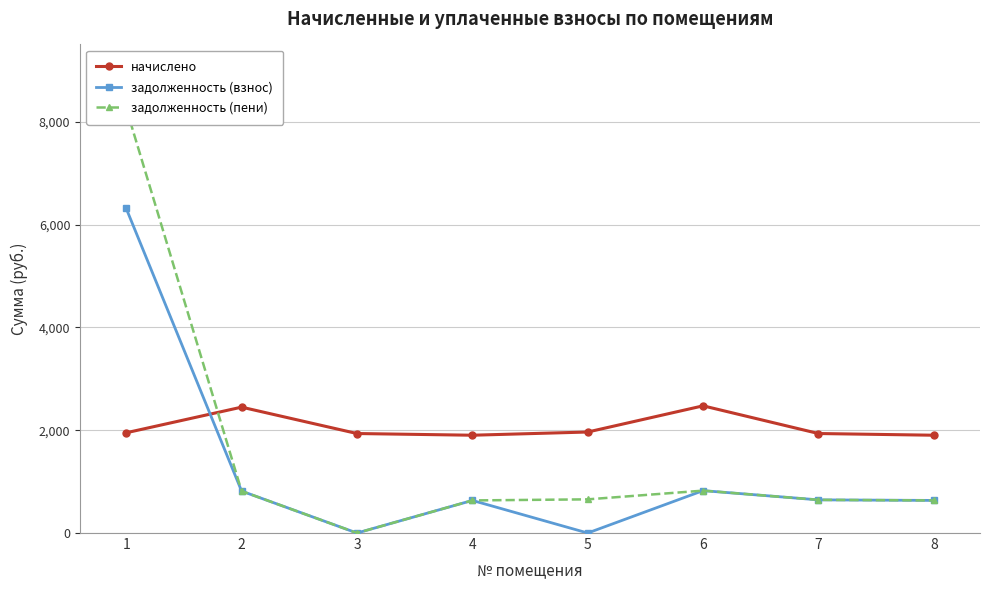

Does the chart display data point markers on the line(s)?

Yes